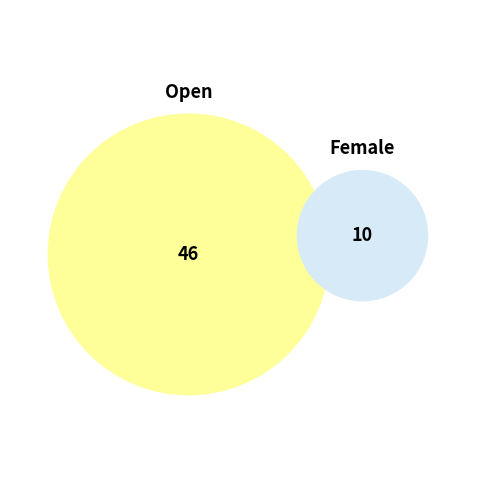

Does Female represent more than half of the total?

No